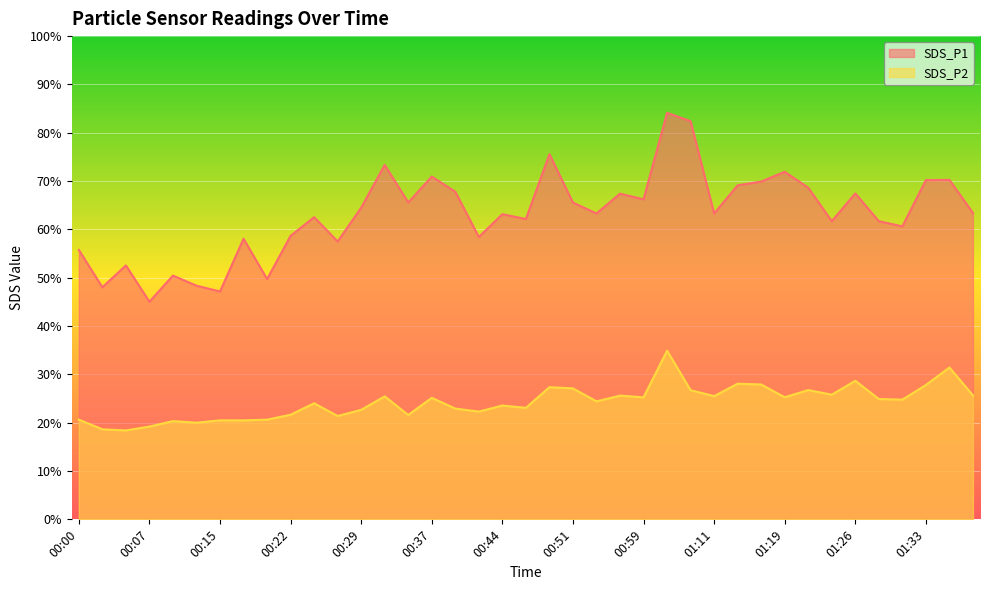

What is the average value of the SDS_P2 series?

24.3